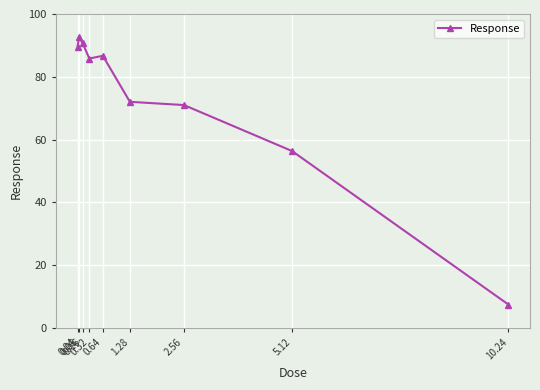

Is this an area chart (filled region under the line)?

No